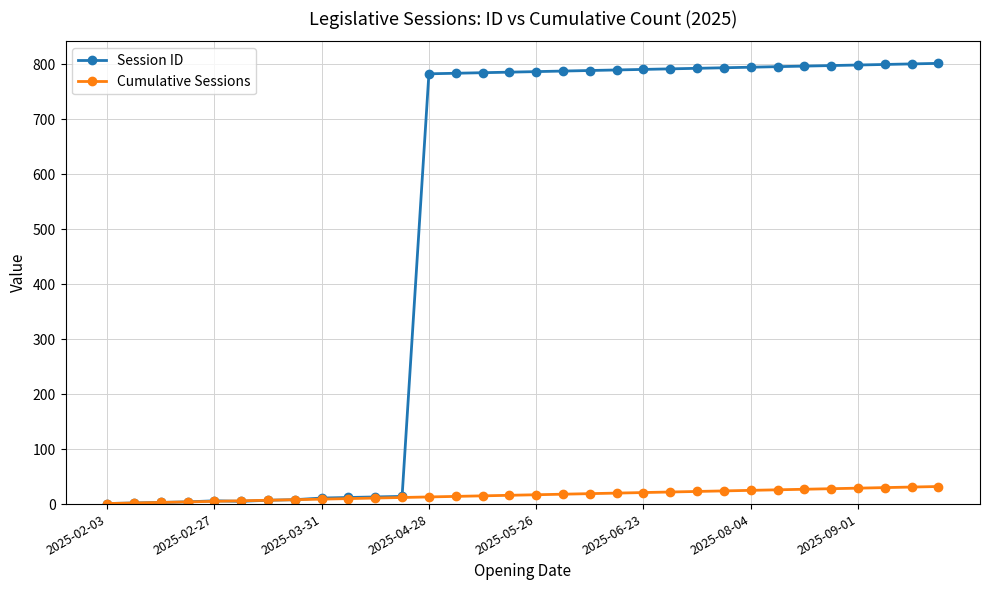

How many values in the Cumulative Sessions series are below 17?

16